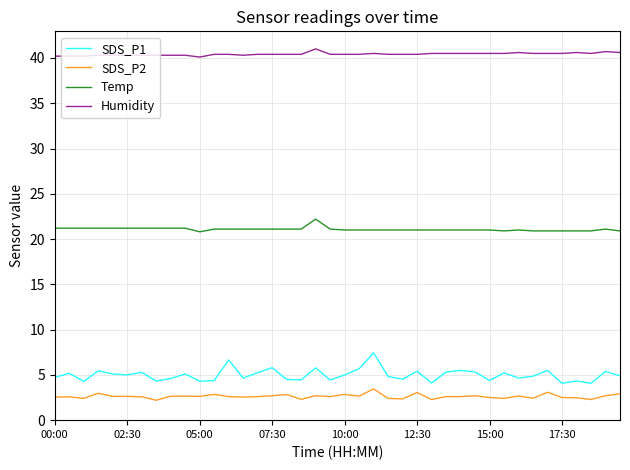

True or false: SDS_P2 and Temp intersect in this chart.

False